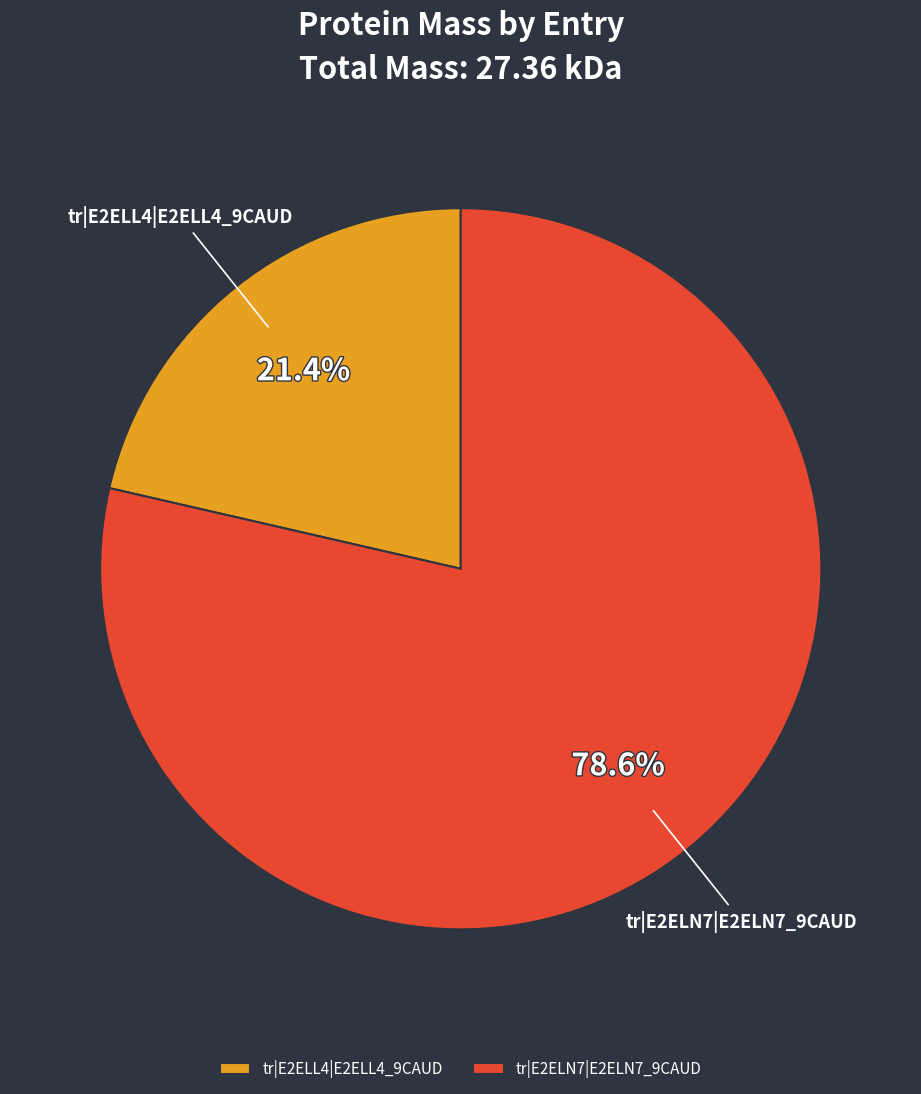

Rank the categories by value from lowest to highest.

tr|E2ELL4|E2ELL4_9CAUD, tr|E2ELN7|E2ELN7_9CAUD